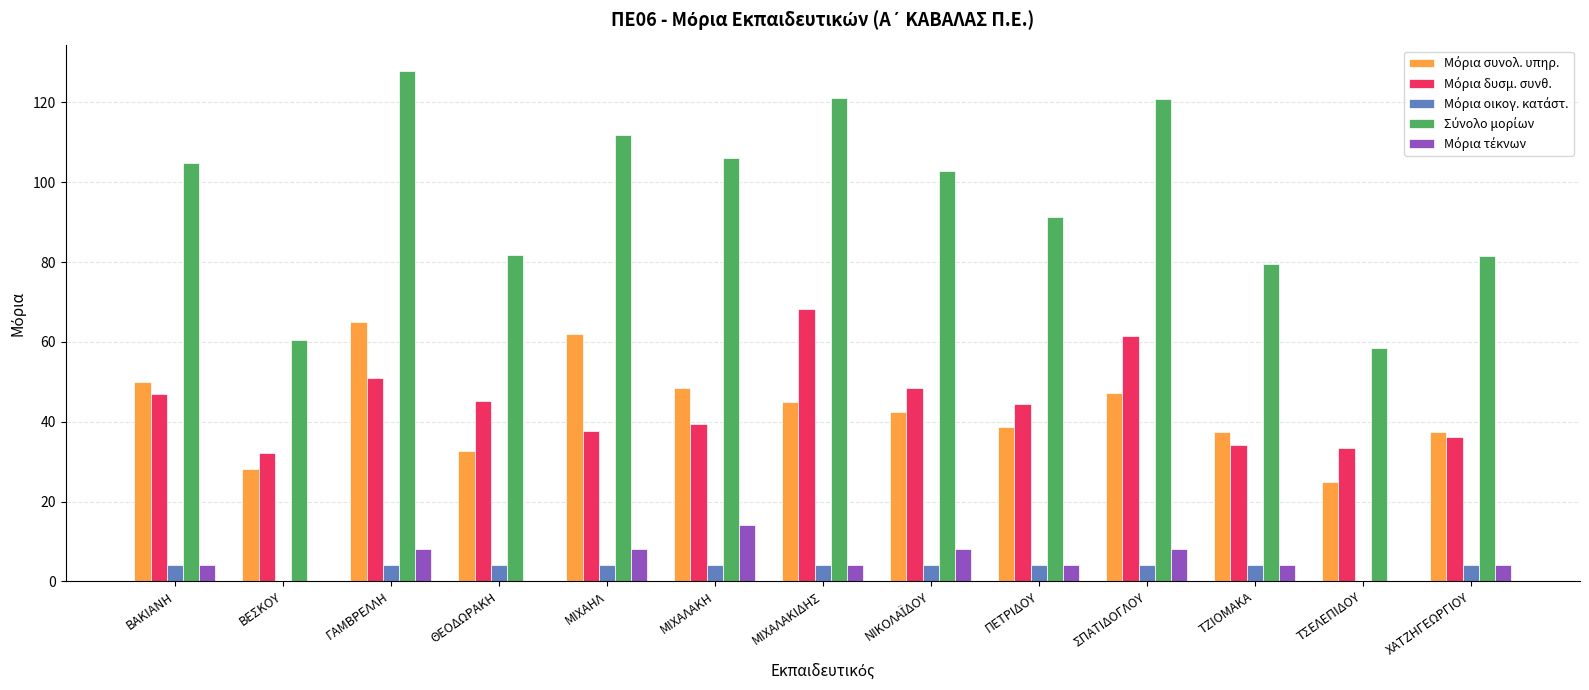

What is the total value across all series at ΓΑΜΒΡΕΛΛΗ?

255.8